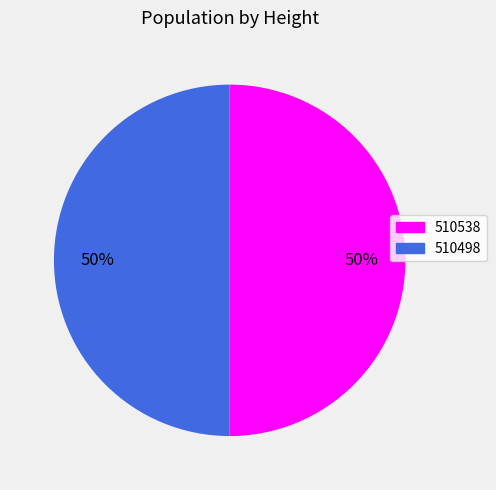

The 510538 slice represents 50% of the pie. True or false?

True